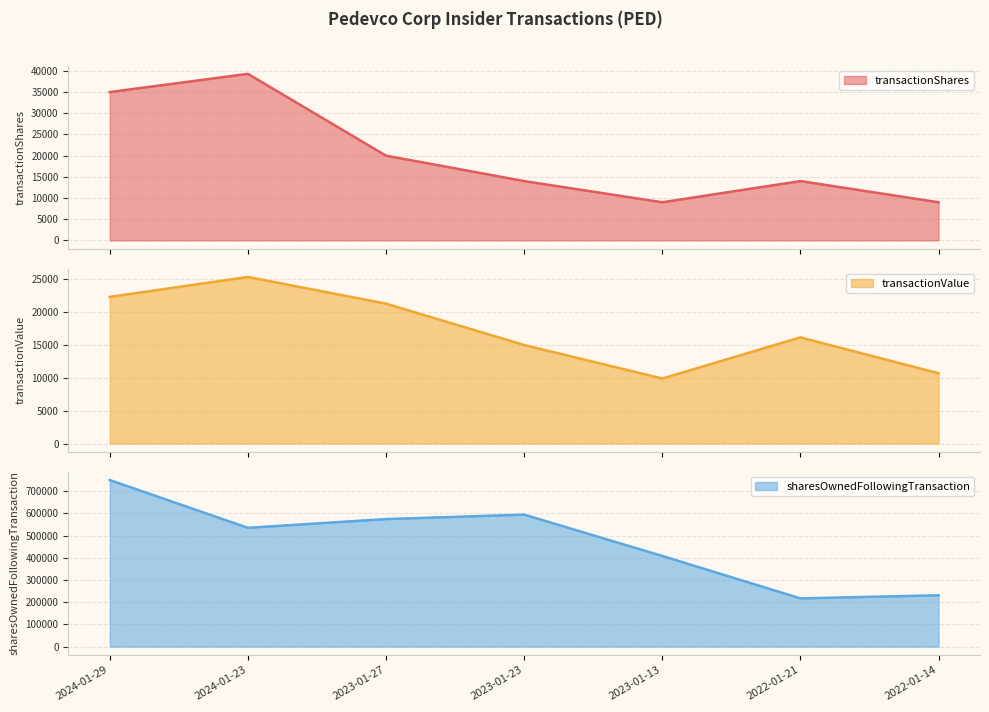

What is the difference between the transactionValue values at 2024-01-23 and 2023-01-27?

4064